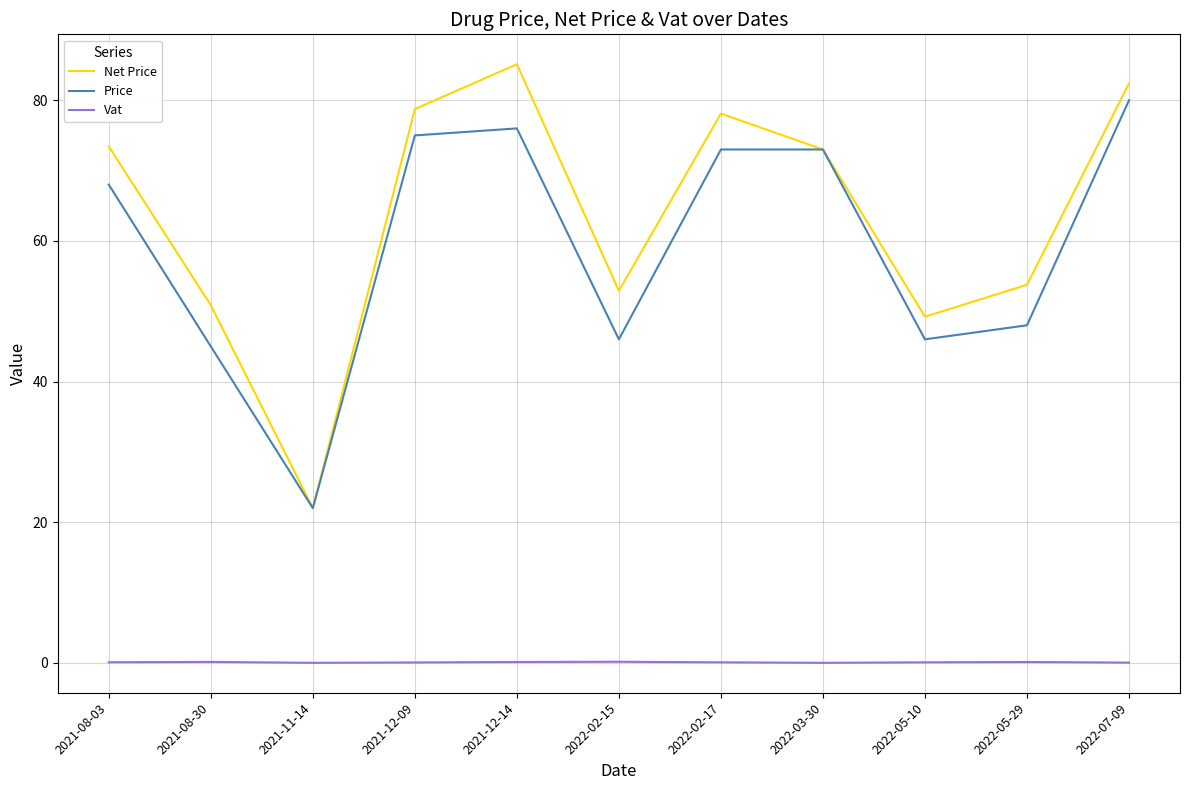

True or false: Price has more than 0 interior local peaks.

True